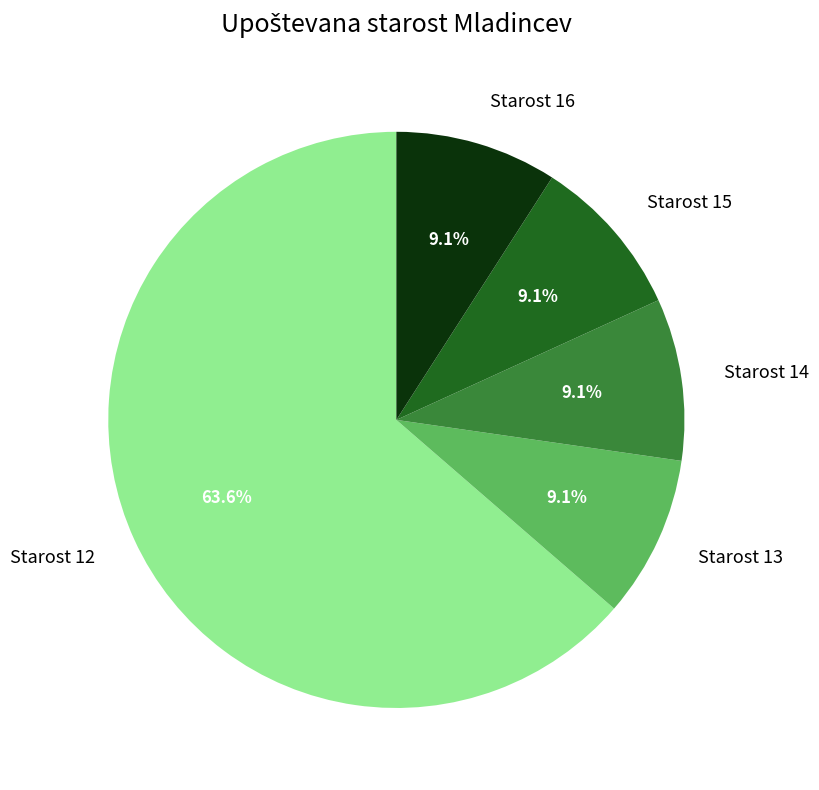

Combined, what portion of the pie is Starost 14 and Starost 12?

72.7%